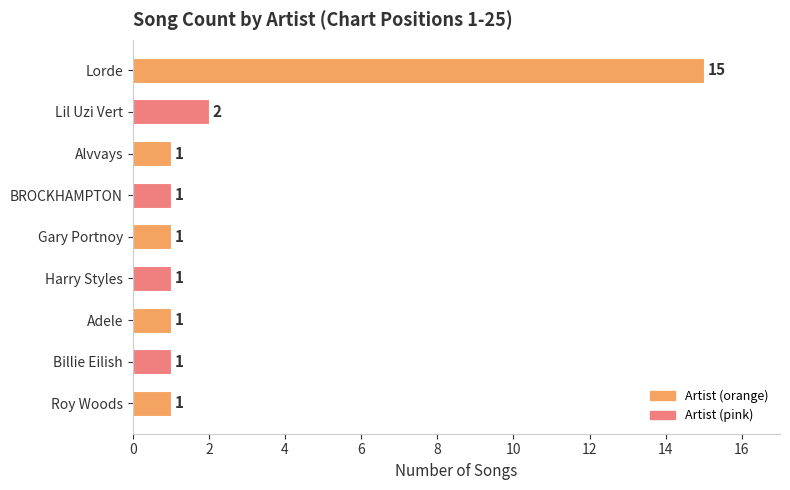

Does the chart contain stacked bars?

No